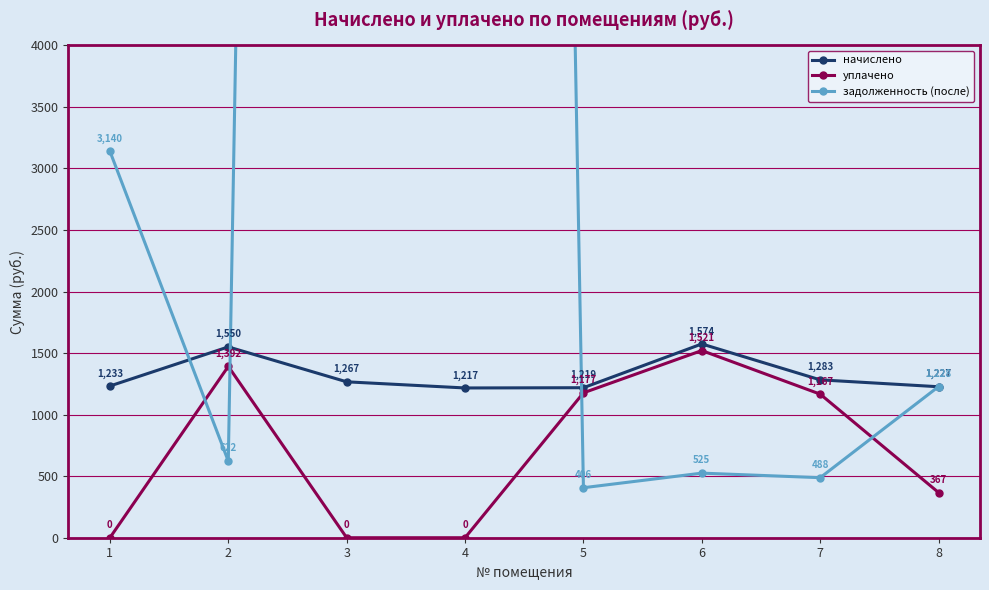

Where do задолженность (после) and уплачено first cross each other?

1 and 2